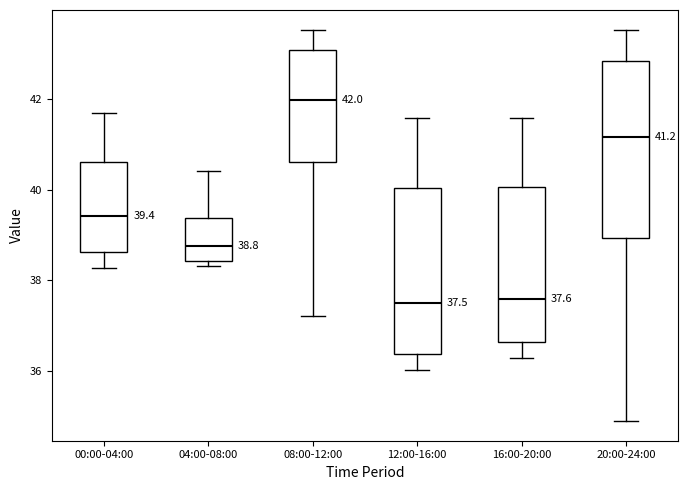

Which box is the tallest, from its lower edge to its upper edge?

20:00-24:00